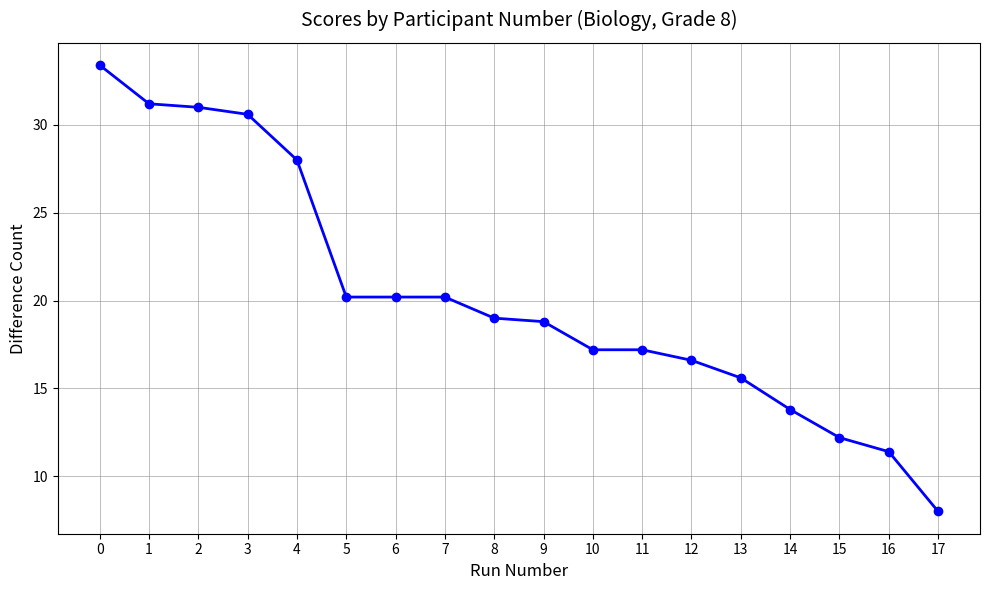

Does the chart have visible grid lines?

Yes